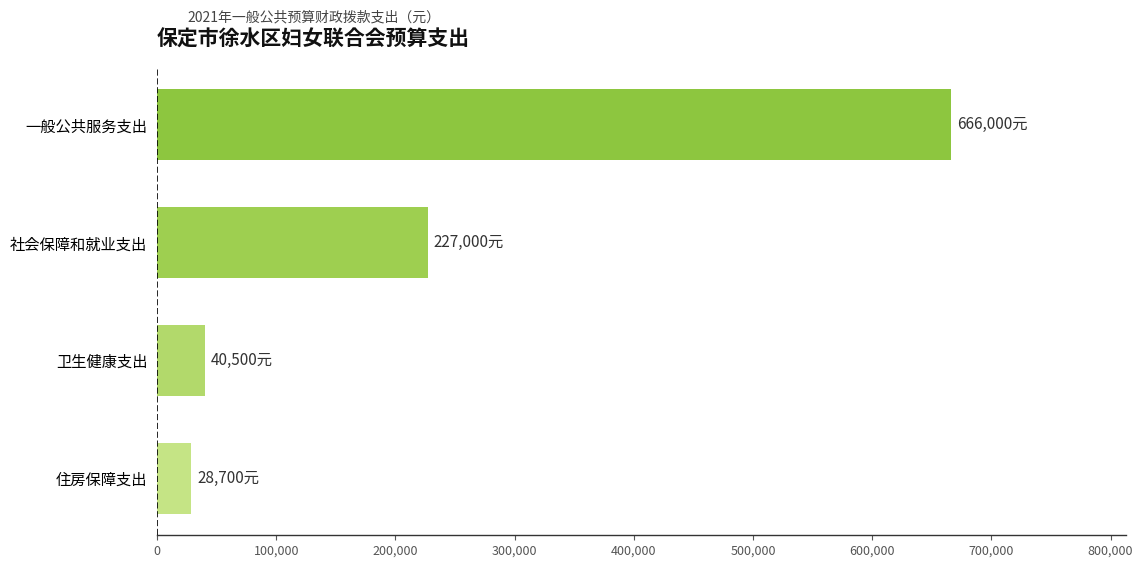

Are the bars grouped side by side (vs. stacked)?

No